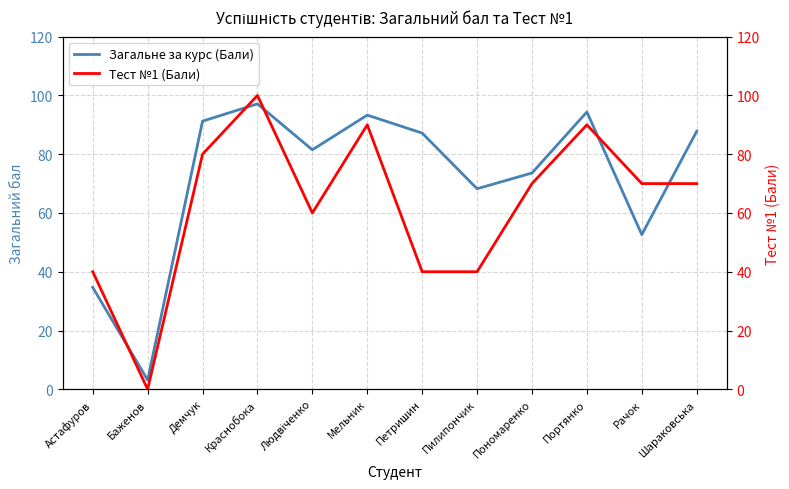

Reading left to right, list all the values displayed in this chart.

Загальне за курс (Бали): Астафуров=34.7	Баженов=3.1	Демчук=91.2	Краснобока=97.1	Людвіченко=81.5	Мельник=93.3	Петришин=87.2	Пилипончик=68.2	Пономаренко=73.6	Портянко=94.4	Рачок=52.6	Шараковська=87.8
Тест №1 (Бали): Астафуров=40.0	Баженов=0.0	Демчук=80.0	Краснобока=100.0	Людвіченко=60.0	Мельник=90.0	Петришин=40.0	Пилипончик=40.0	Пономаренко=70.0	Портянко=90.0	Рачок=70.0	Шараковська=70.0